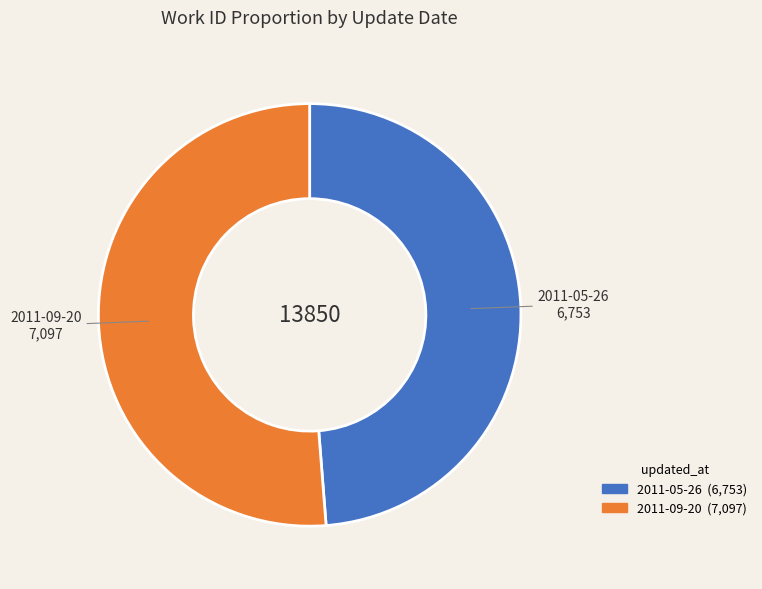

What is the ratio of the value at 2011-09-20 to the value at 2011-05-26?

1.1